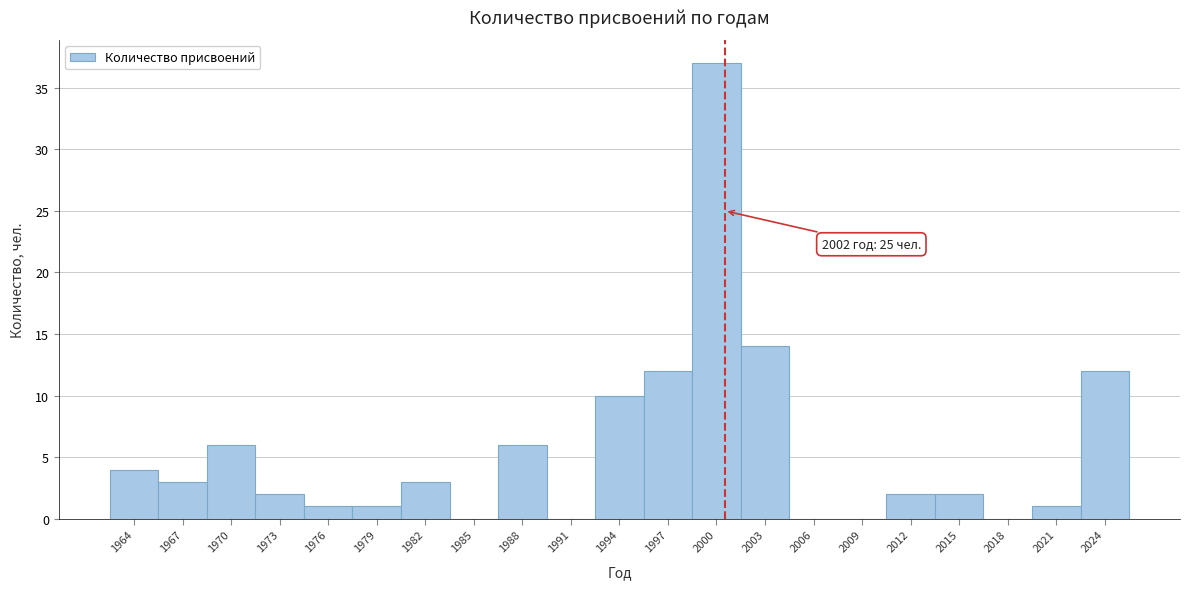

Reading left to right, what are all the values shown in this chart?

1964=4	1967=3	1970=6	1973=2	1976=1	1979=1	1982=3	1985=0	1988=6	1991=0	1994=10	1997=12	2000=37	2003=14	2006=0	2009=0	2012=2	2015=2	2018=0	2021=1	2024=12